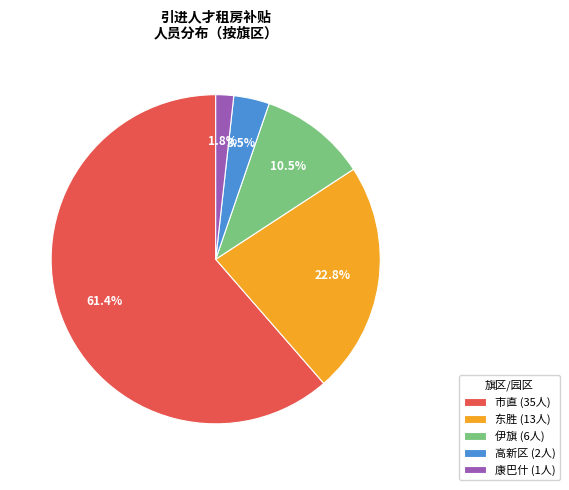

To the nearest percent, what is the difference between the largest and smallest slice percentages?

60%